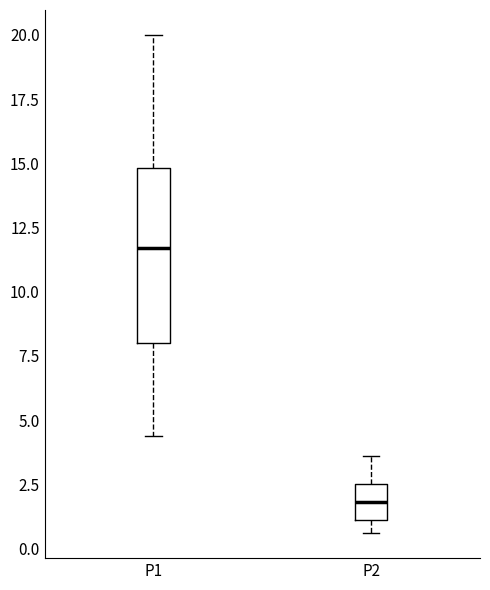

Reading left to right, transcribe this box plot: for each box, give where its median line is, the range the box spans, and where its two whiskers end, as read against the y-axis. The values are not printed on the chart, so give them approximately, as read against the axis.

P1: median 11.5, box 8.0 to 15.0, whiskers 4.5 to 20.0
P2: median 2.0, box 1.0 to 2.5, whiskers 0.5 to 3.5